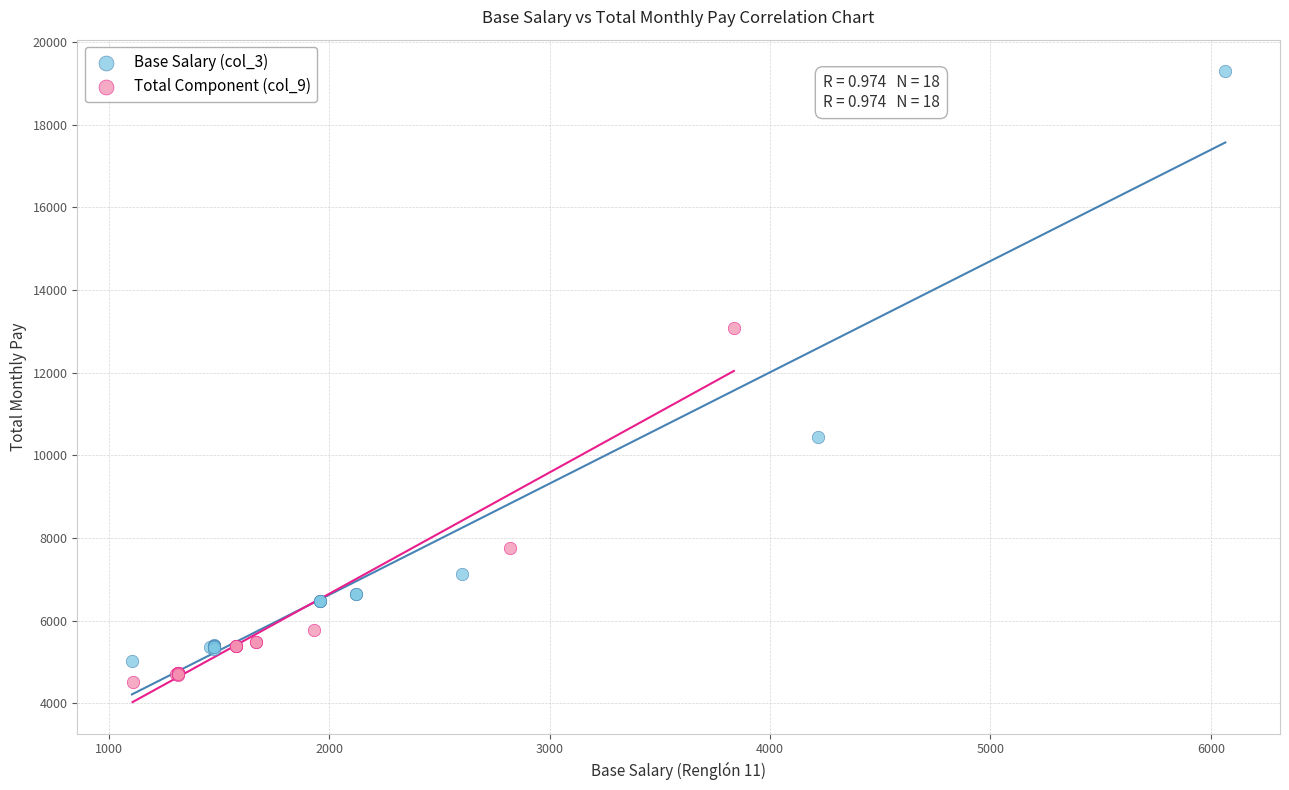

Which series has the widest spread of Y values?

Base Salary (col_3)